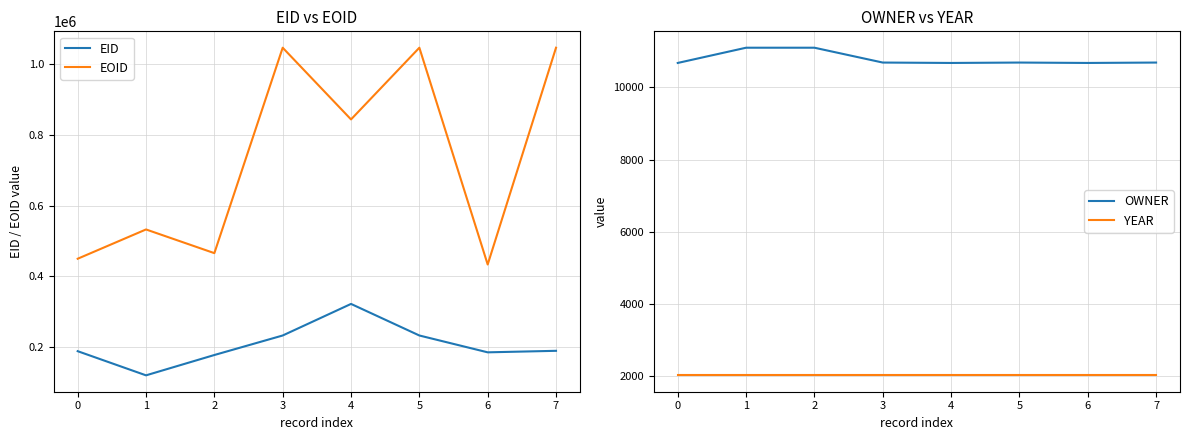

Where does the EID series first go above 189408?

3